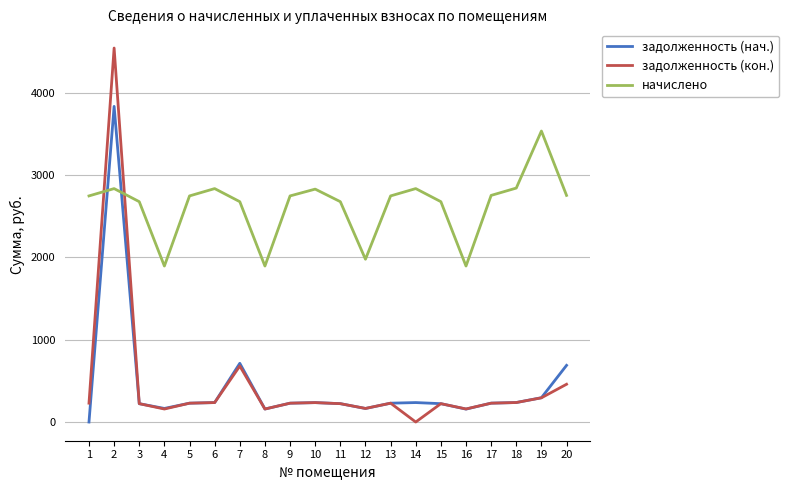

What are all the series names shown in the legend?

задолженность (нач.), задолженность (кон.), начислено